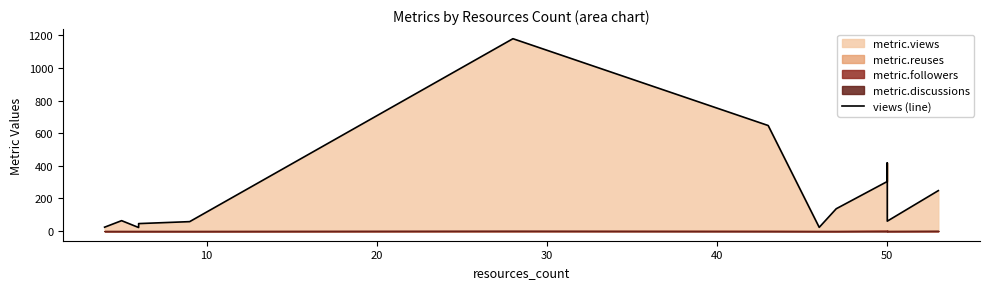

The chart shows a value of 418 at 50. True or false?

False